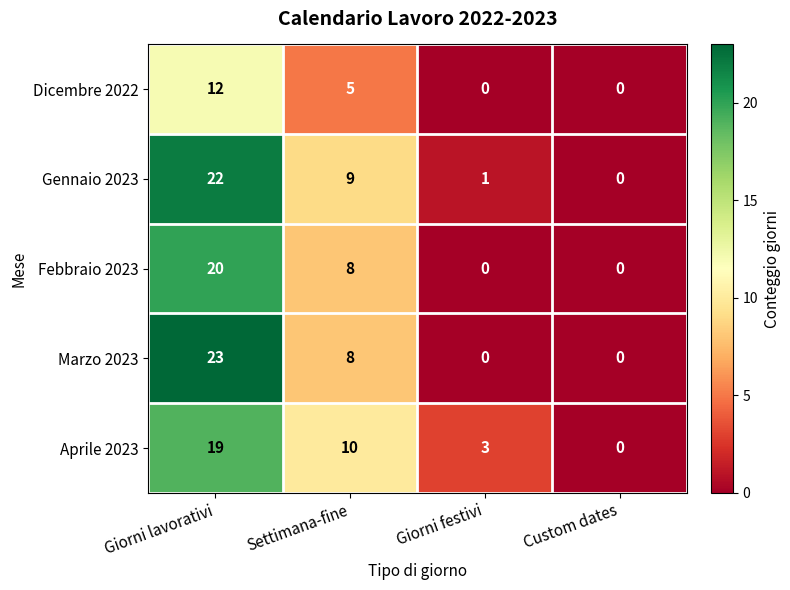

At which category does the chart reach its peak across all series?

Giorni lavorativi